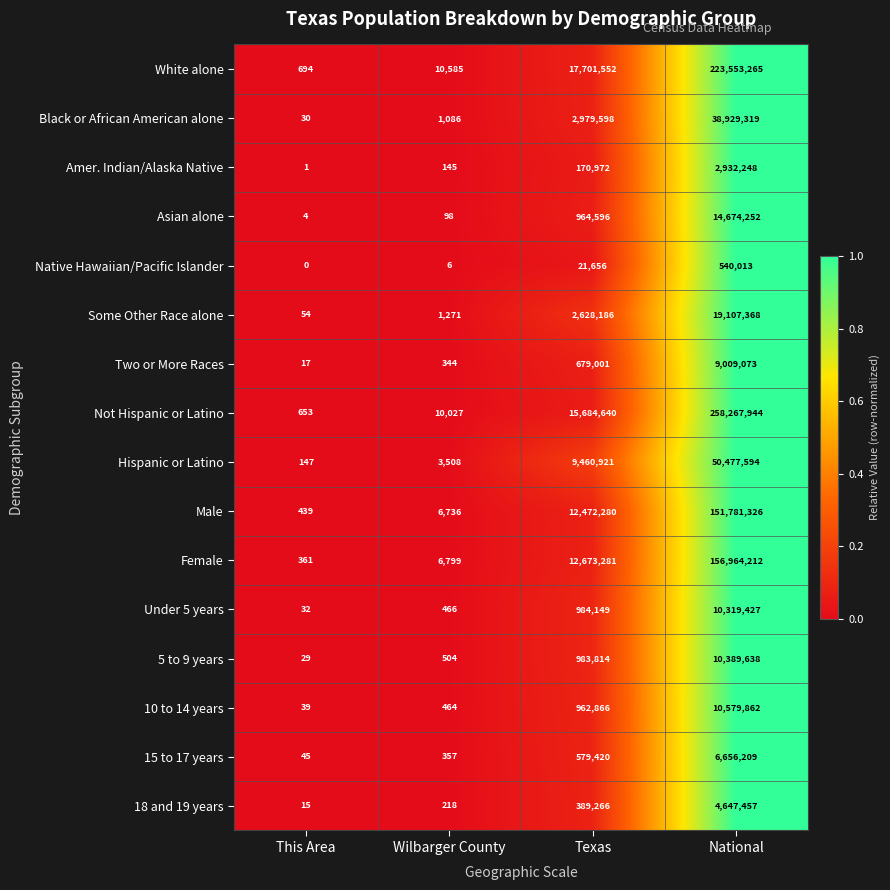

Which series has the largest total across all categories?

Not Hispanic or Latino